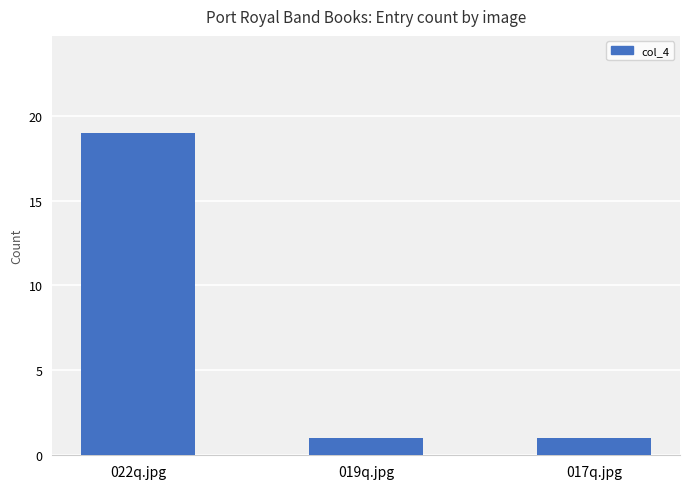

At which category does the chart reach its peak across all series?

022q.jpg